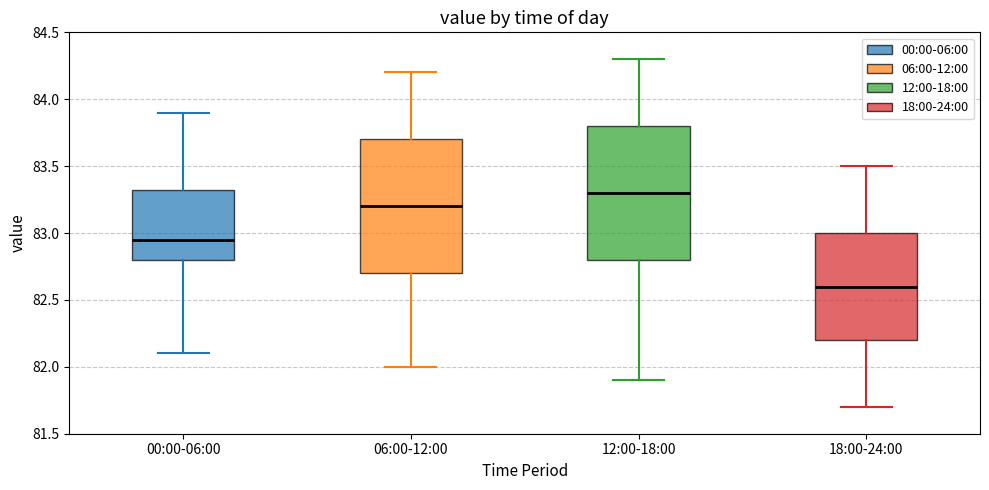

Where does the median line of the box for 18:00-24:00 sit on the y-axis? The values are not printed on the chart, so give them approximately, as read against the axis.

82.60